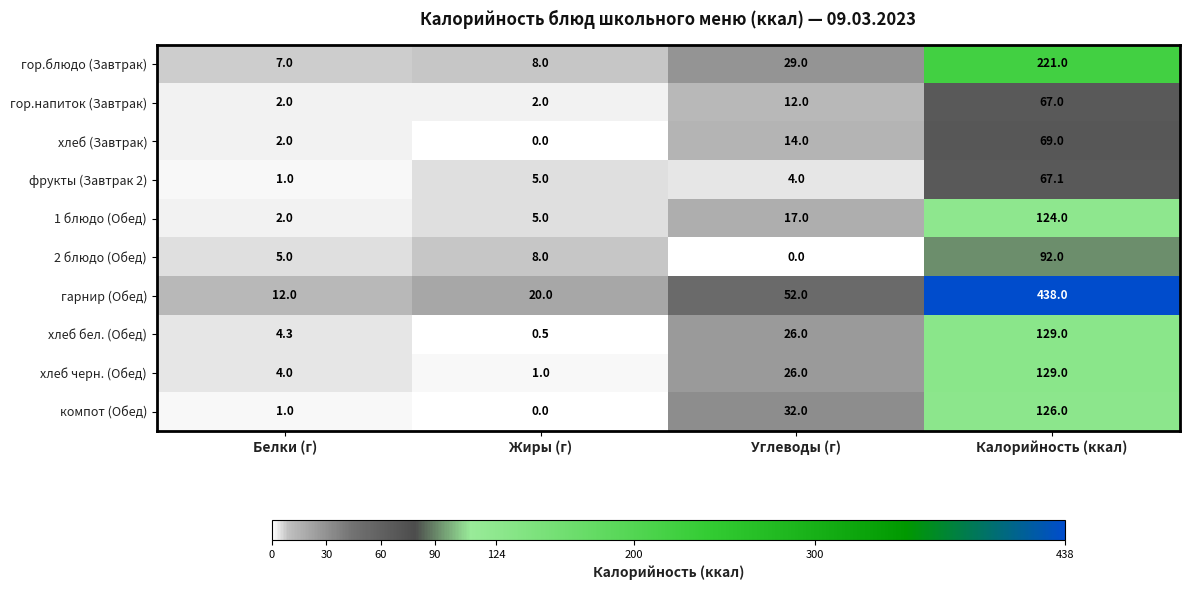

What is the sum of the компот (Обед) values at Жиры (г) and Белки (г)?

1.0